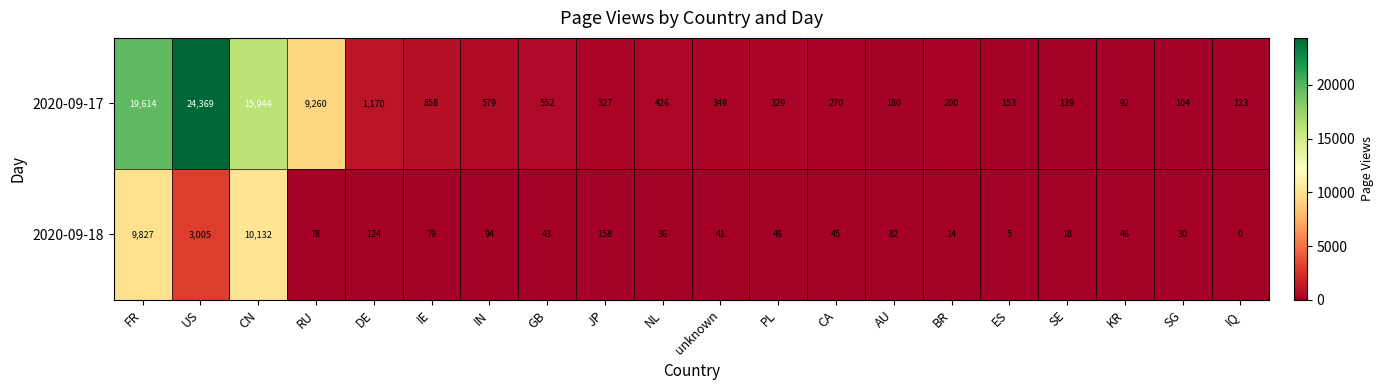

Which category has the lowest value across all series?

IQ